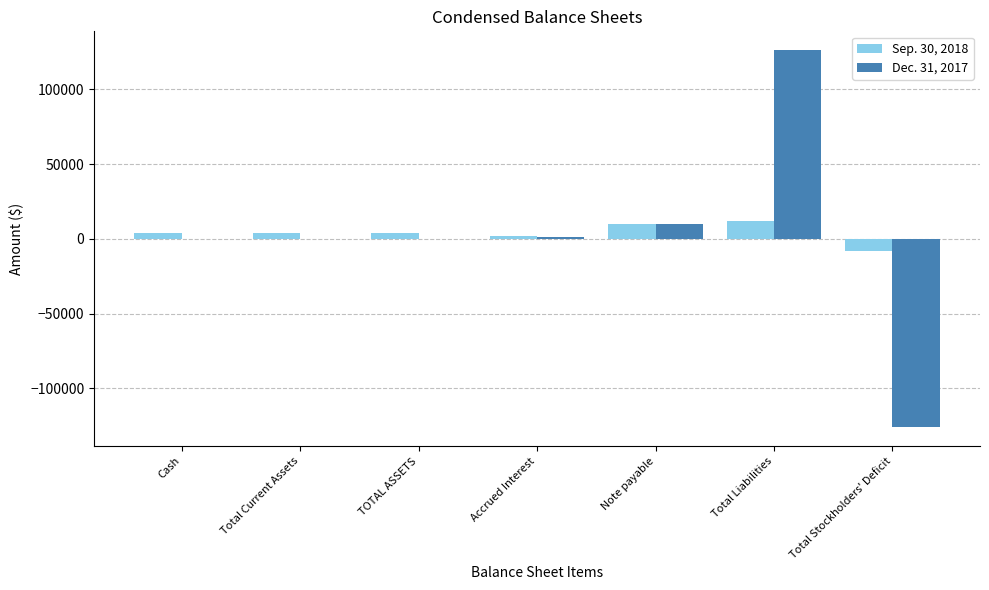

At which category is the sum across all series the highest?

Total Liabilities